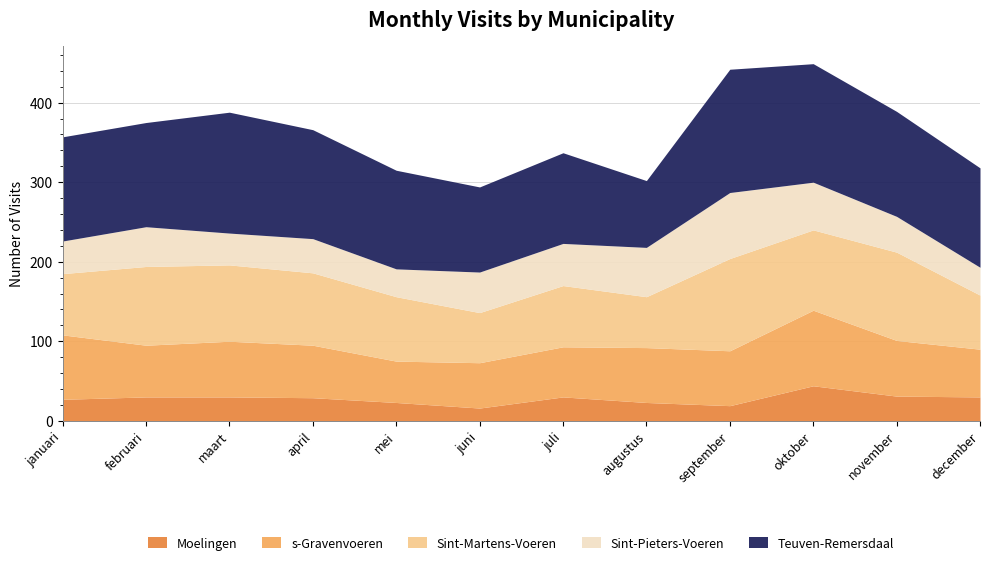

Reading left to right, what are all the values shown in this chart?

Moelingen: 27	30	30	29	23	16	30	23	19	44	31	30
s-Gravenvoeren: 81	65	70	66	52	57	63	69	69	95	70	60
Sint-Martens-Voeren: 77	99	96	91	81	63	77	64	116	101	111	68
Sint-Pieters-Voeren: 41	50	40	43	35	51	53	62	83	60	45	35
Teuven-Remersdaal: 131	131	152	137	124	107	114	84	155	149	132	125